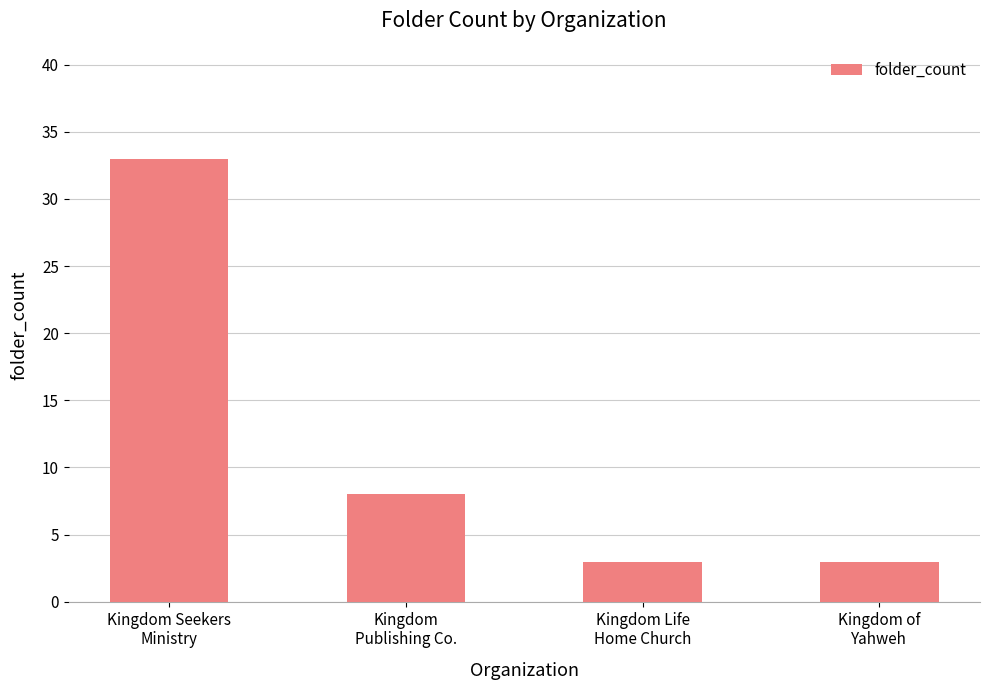

What is the sum of all values?

47